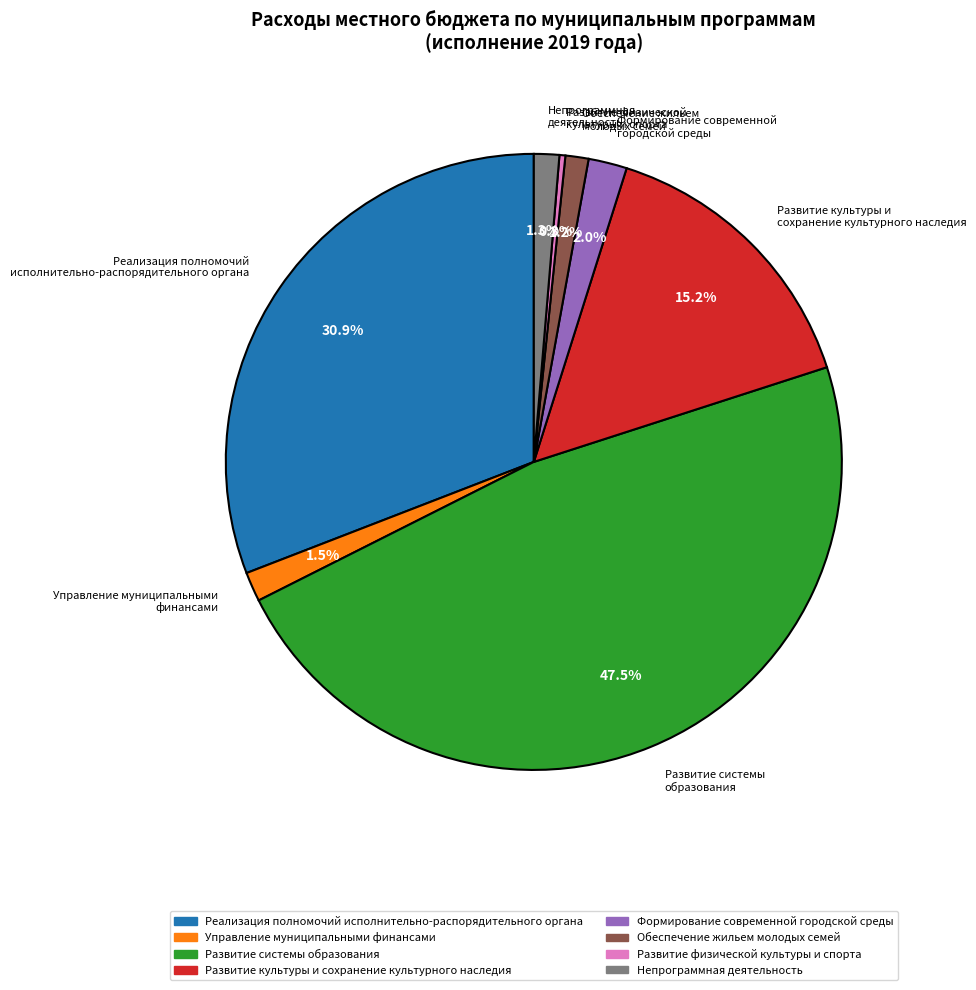

Approximately how many times larger is the value at Развитие культуры и сохранение культурного наследия compared to Развитие физической культуры и спорта?

49.0